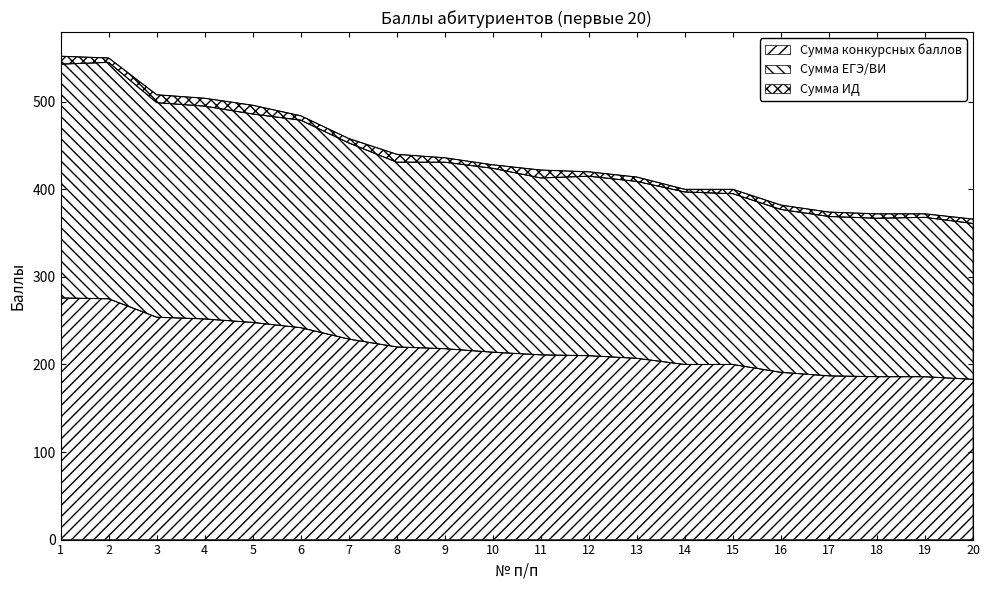

Is it true that Сумма ЕГЭ/ВИ equals 715 at 13?

False